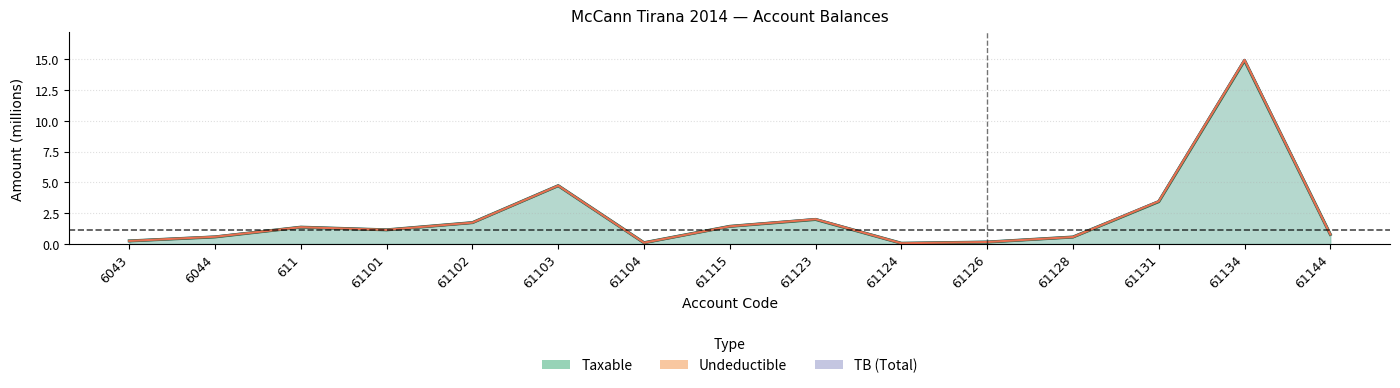

How many data points in Taxable are above 1?

8